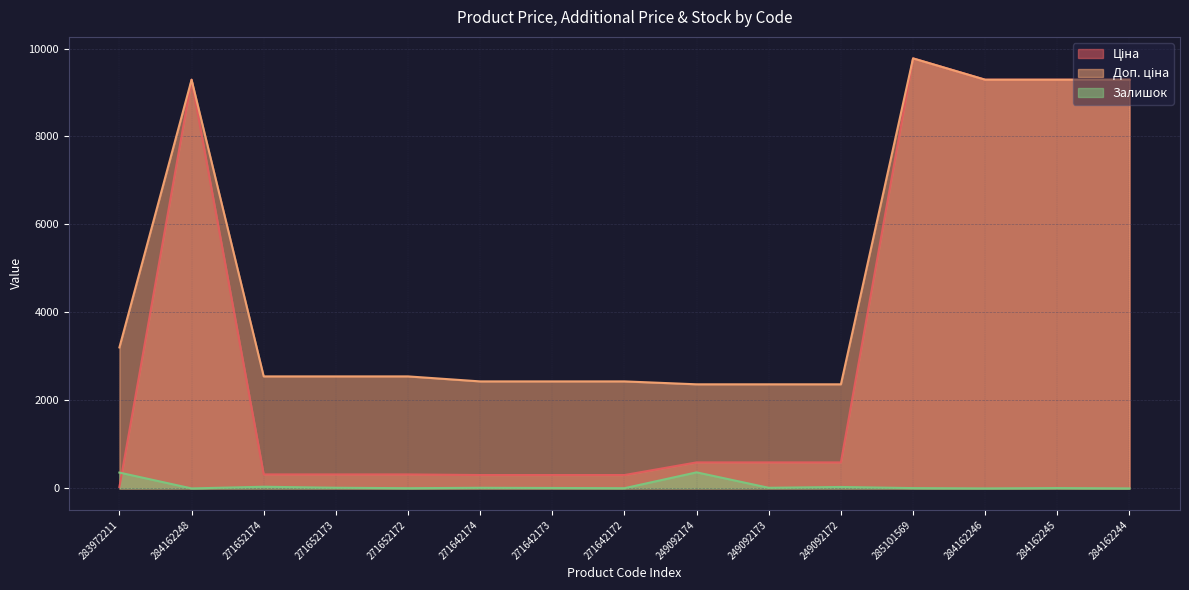

What is the sum of the Залишок values at 284162244 and 249092173?

14.0